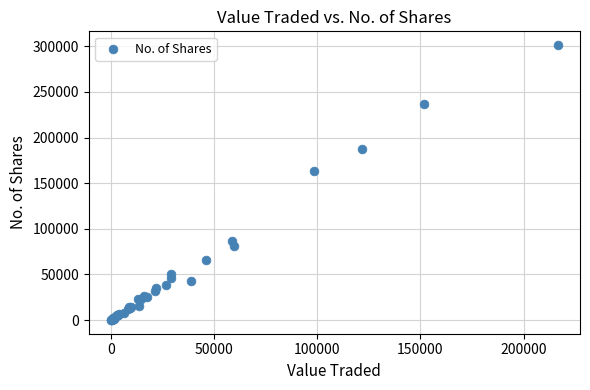

What Y value in the scatter plot is closest to 150695?

163025